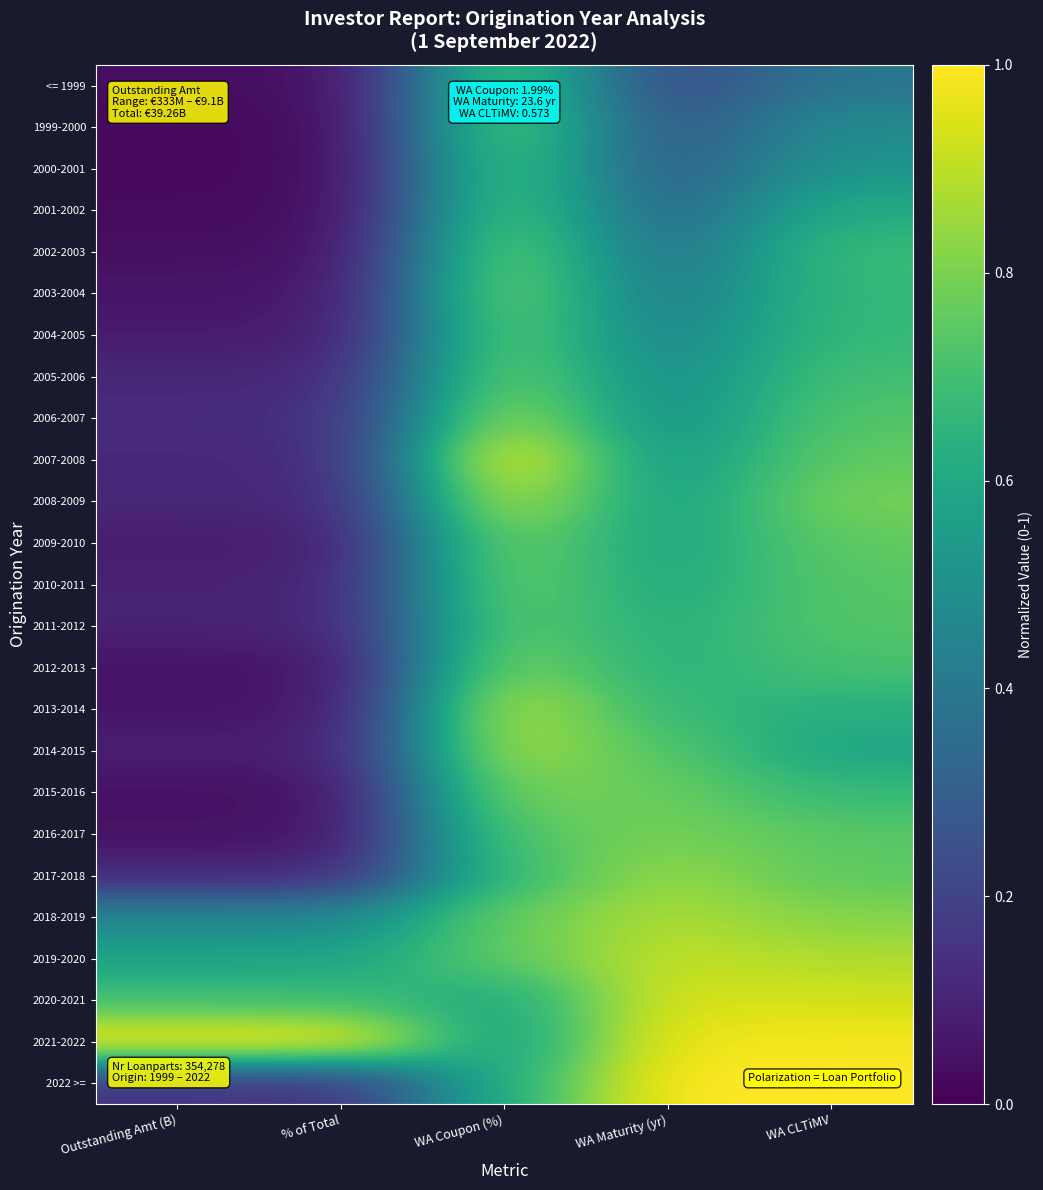

At how many categories does at least one series exceed 0?

5